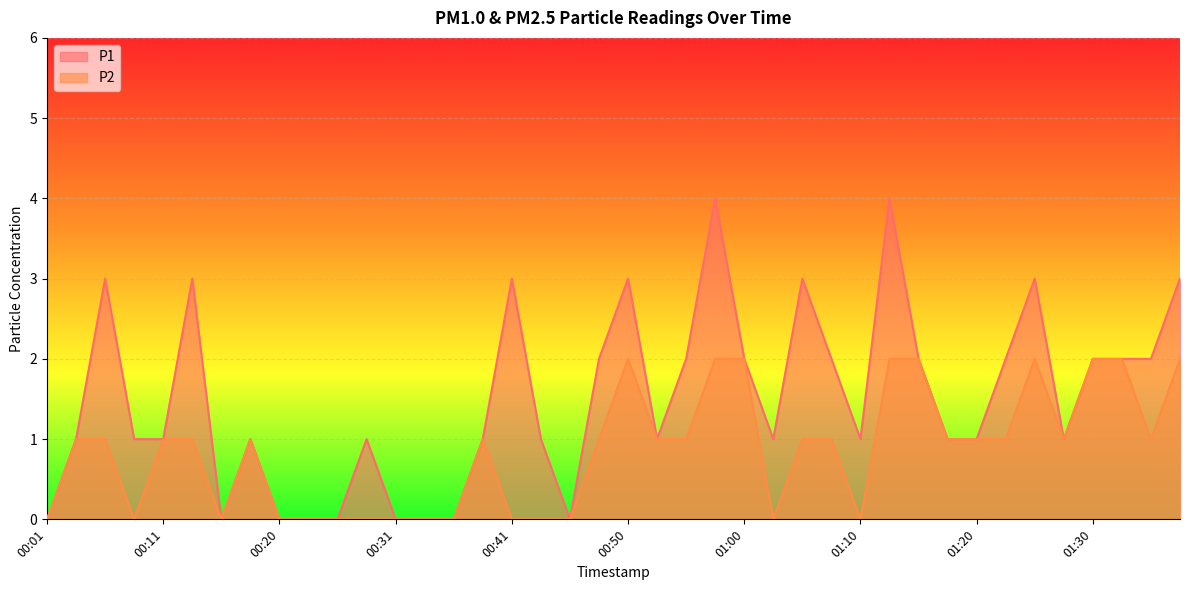

How many categories are shown in the chart?

40